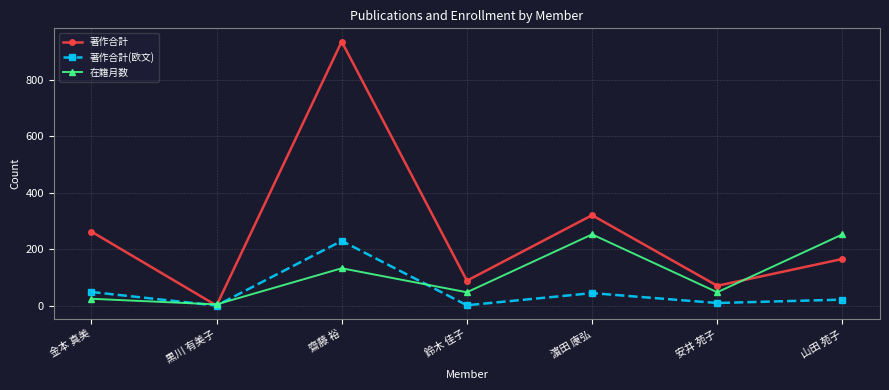

True or false: 著作合計 has a value of 213 at 齋藤 裕.

False